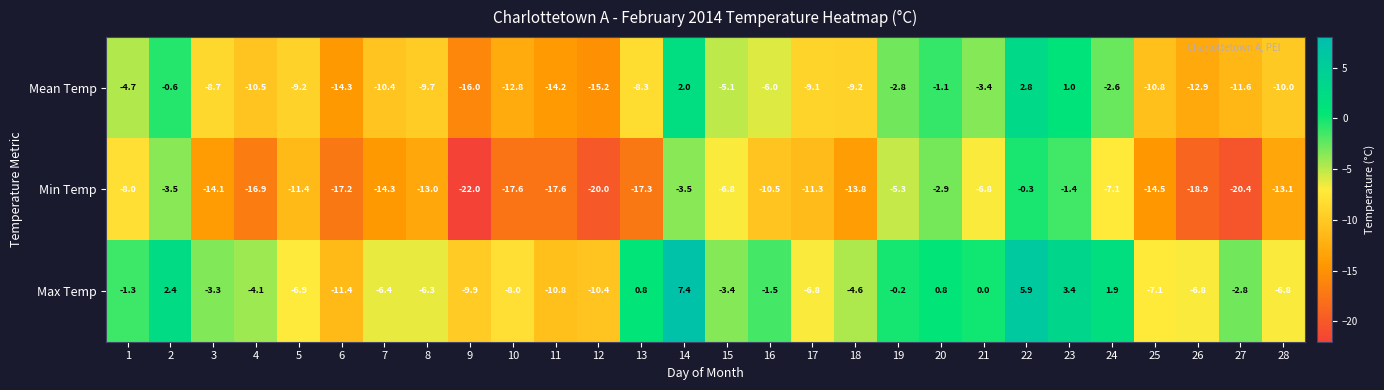

How many categories are shown in the chart?

28